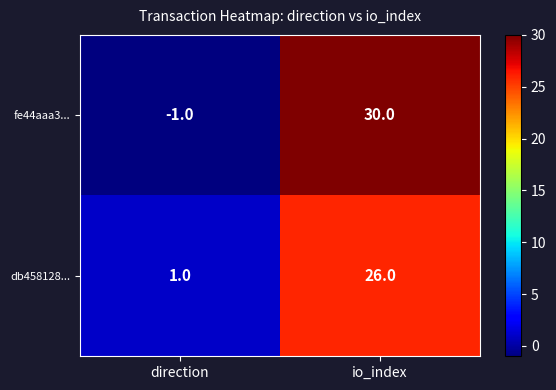

True or false: db458128... has a value of 26 at io_index.

True